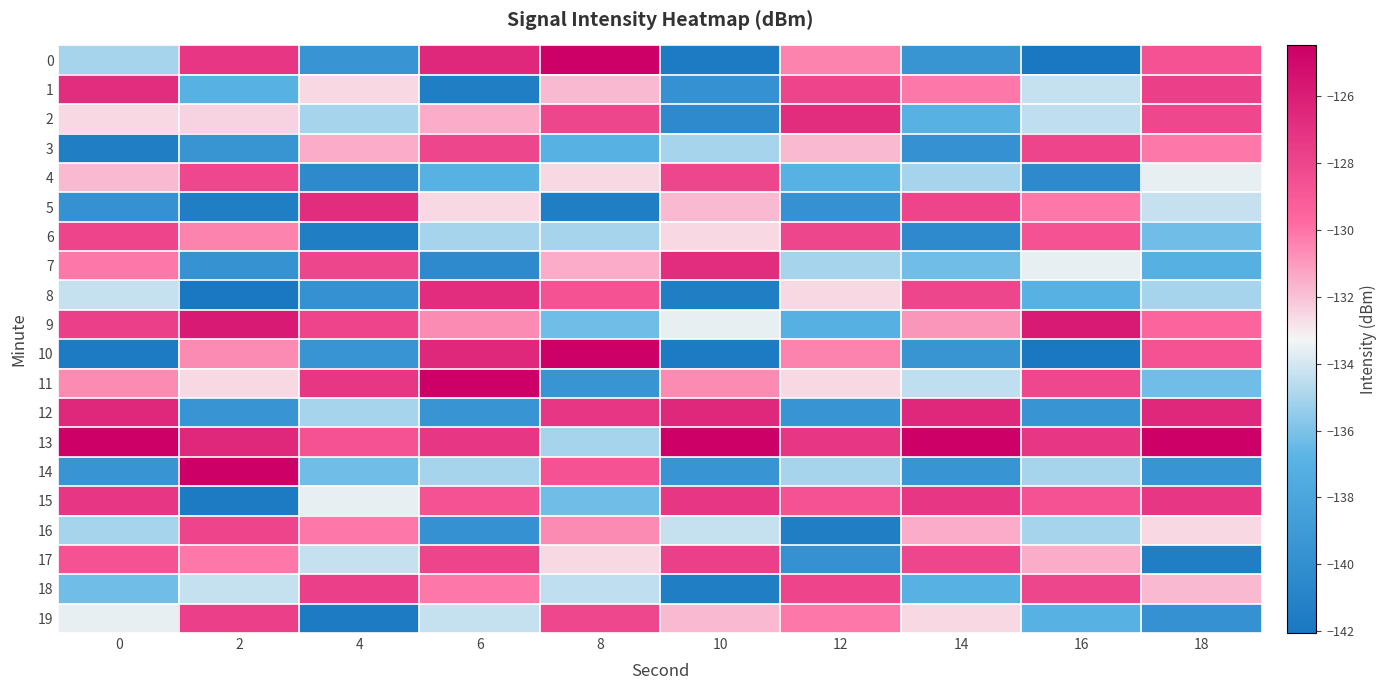

Which series changed the most between 8 and 12?

12